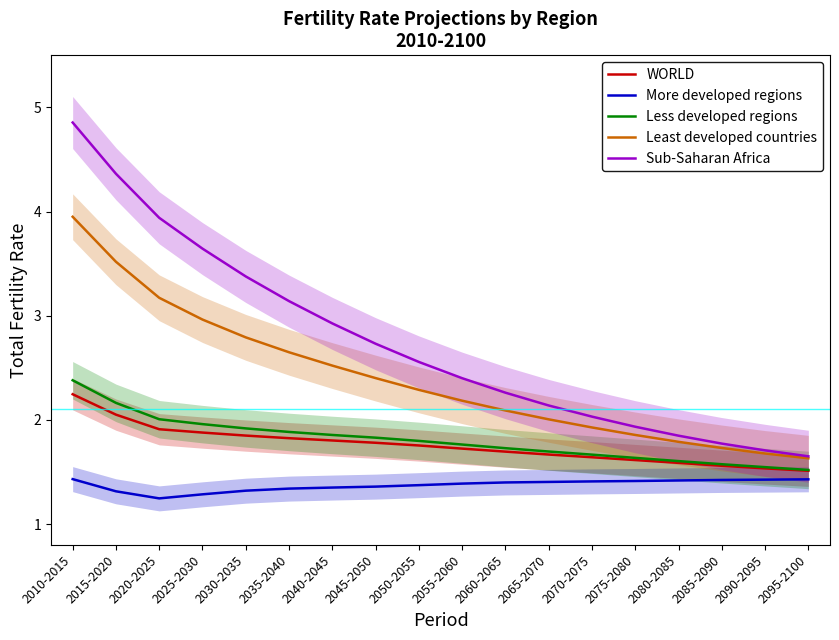

At which label does Sub-Saharan Africa reach its minimum?

2095-2100